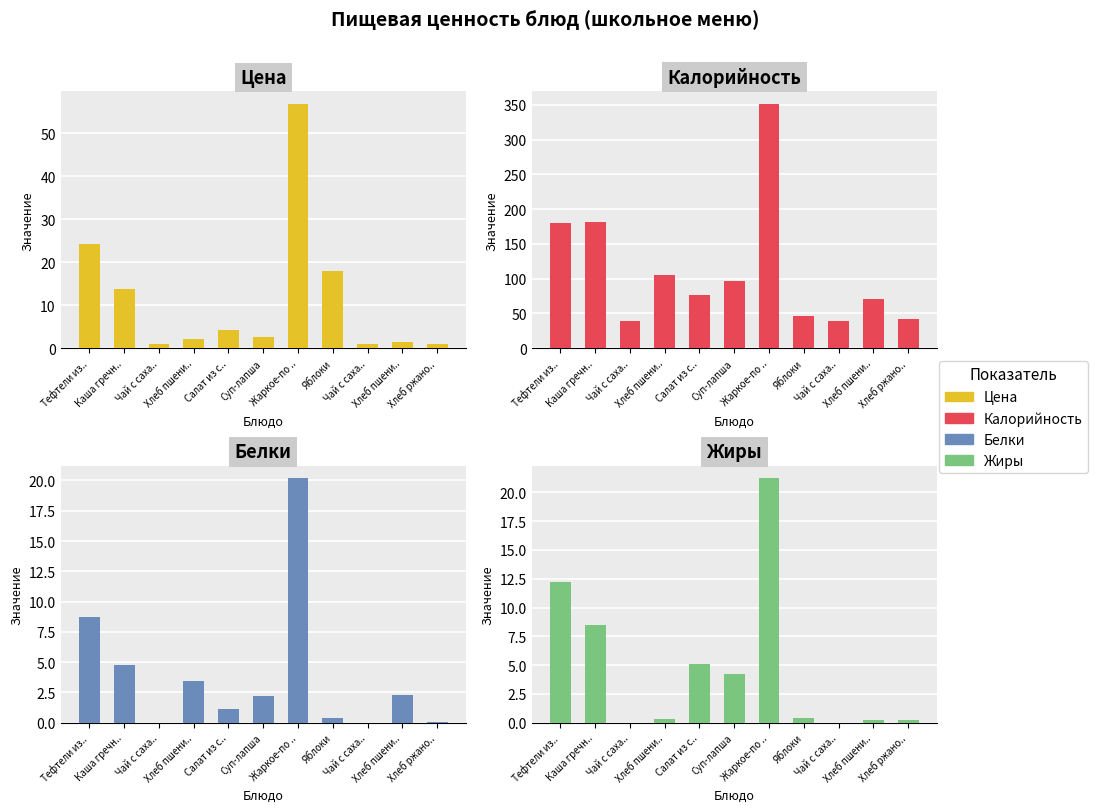

Where is Жиры nearest to the value 10?

Каша гречн..